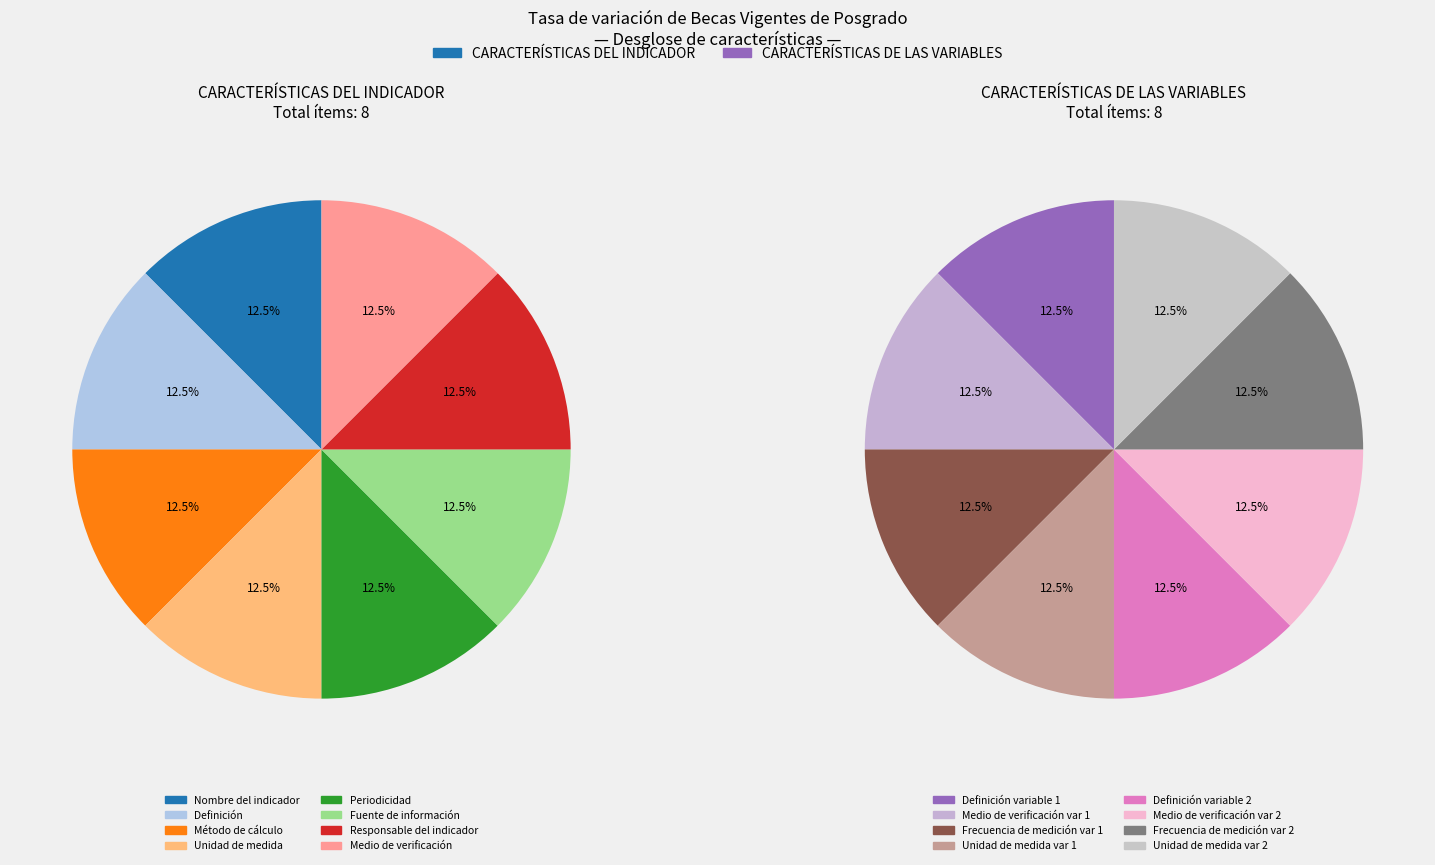

To the nearest percent, what is the average slice percentage?

12%